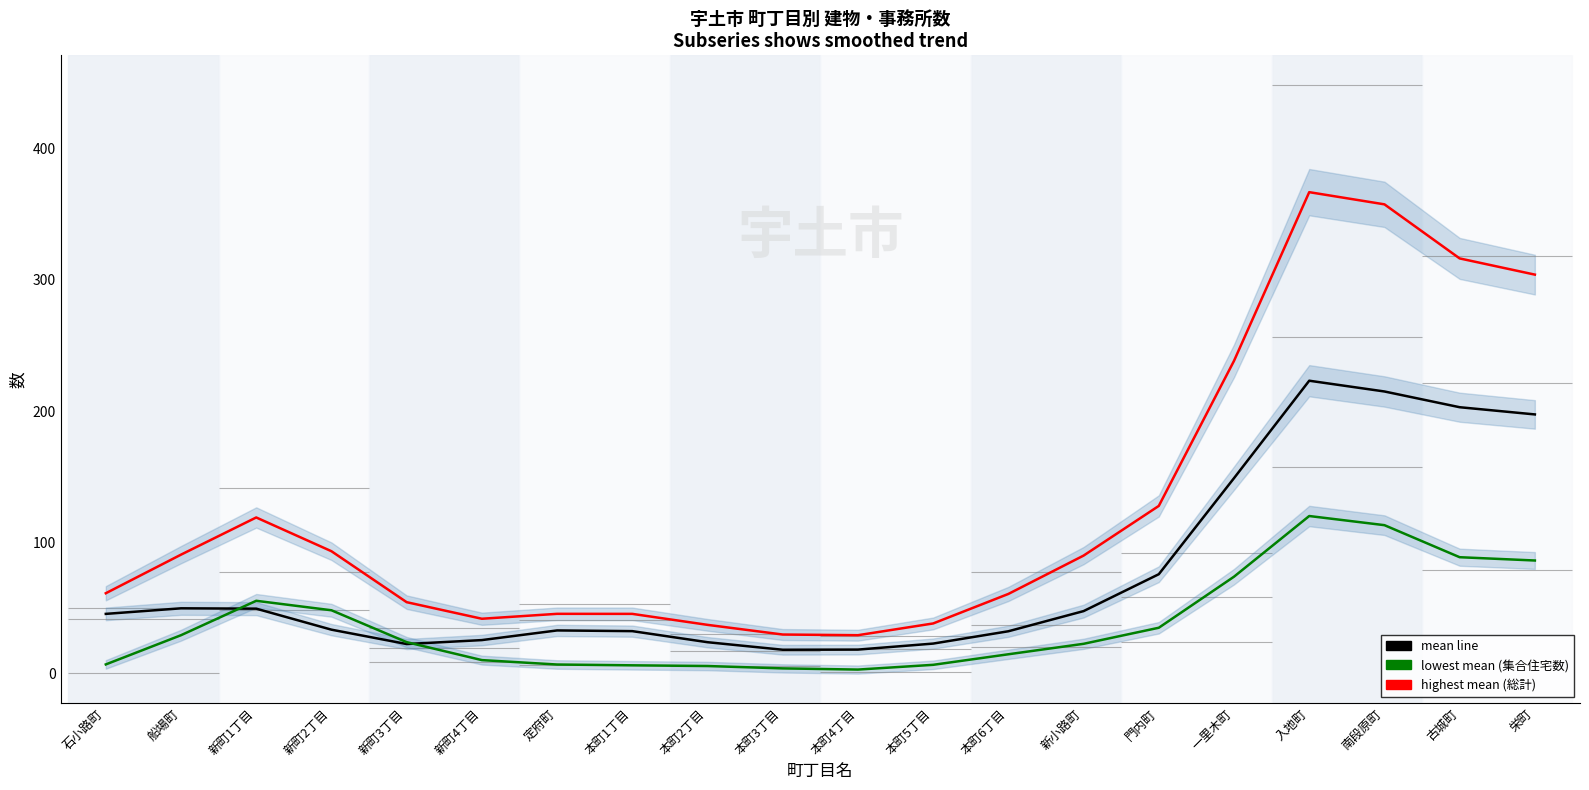

Where is the first local maximum for 集合住宅数?

新町1丁目